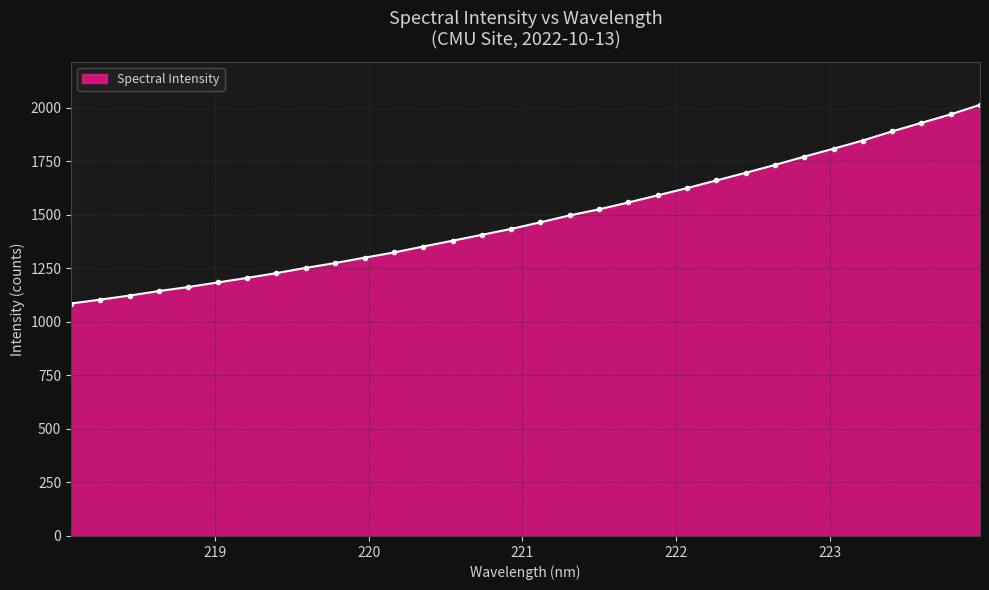

What is the difference between the maximum and minimum values?

927.7